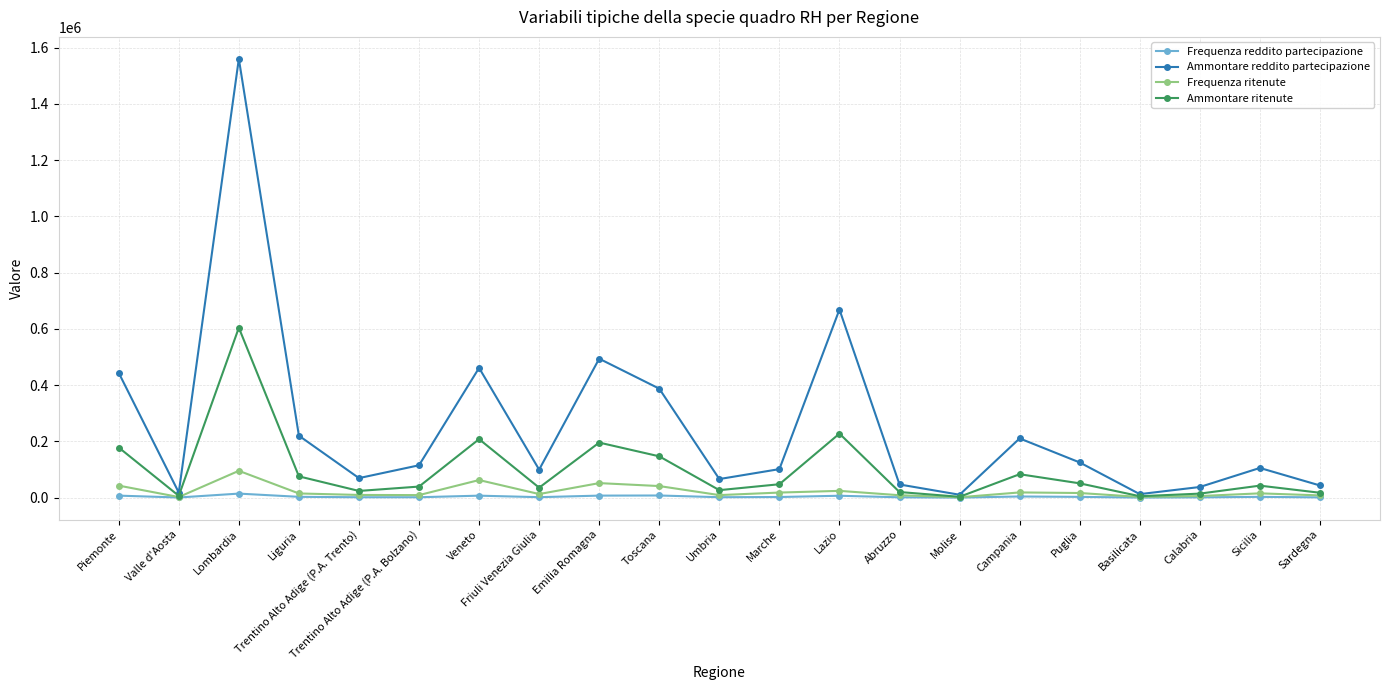

At how many categories does at least one series exceed 1463088?

1